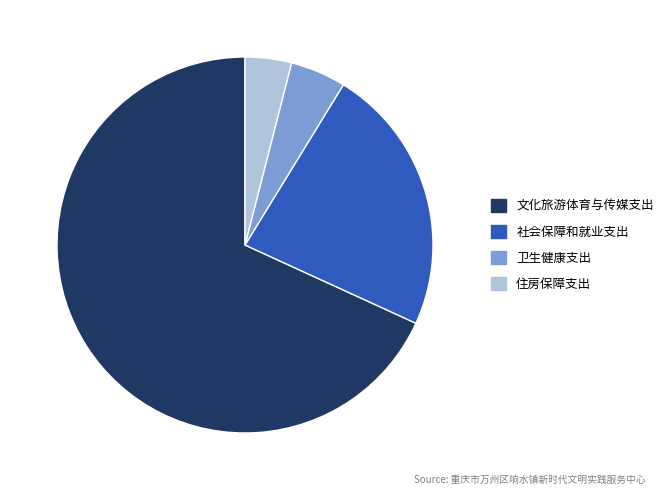

Which category has the biggest portion of the pie?

文化旅游体育与传媒支出